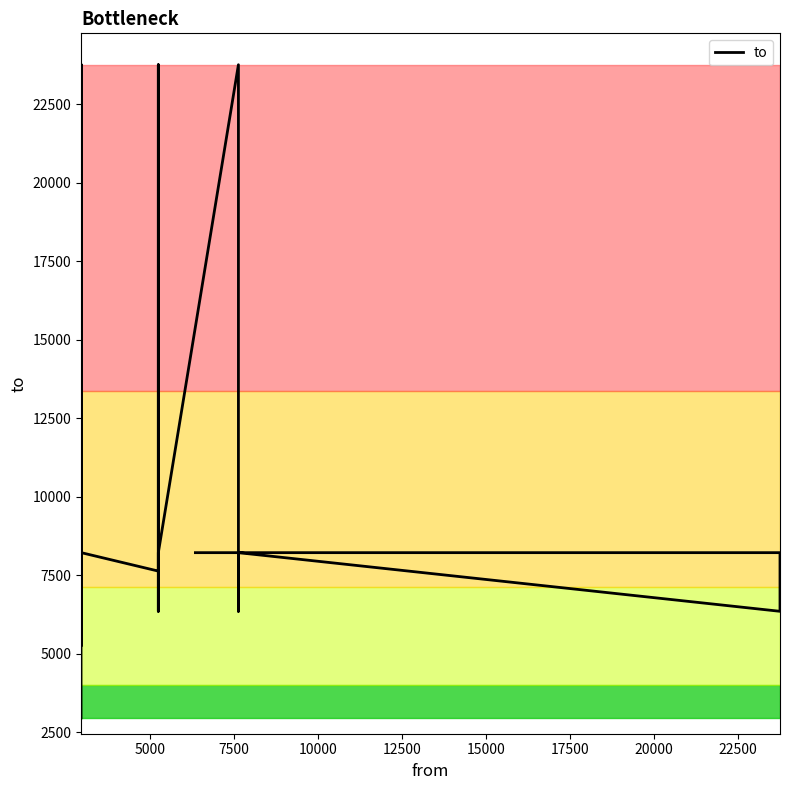

What is the value of the 17th point from the left?

6345